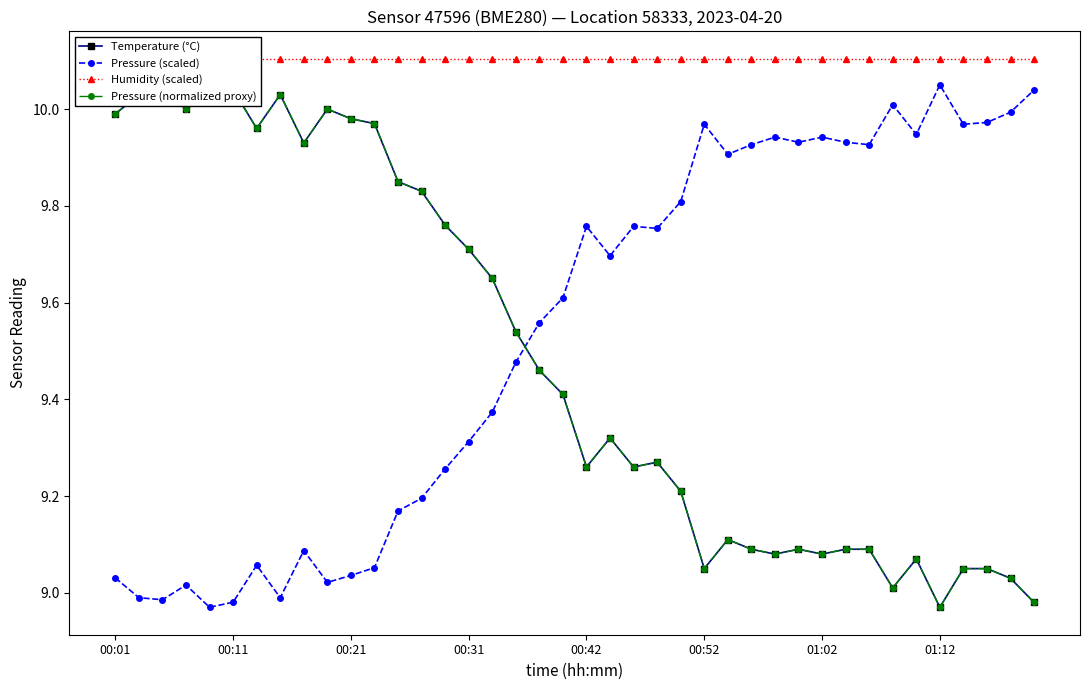

How many data points in Pressure (scaled) are less than 9?

5